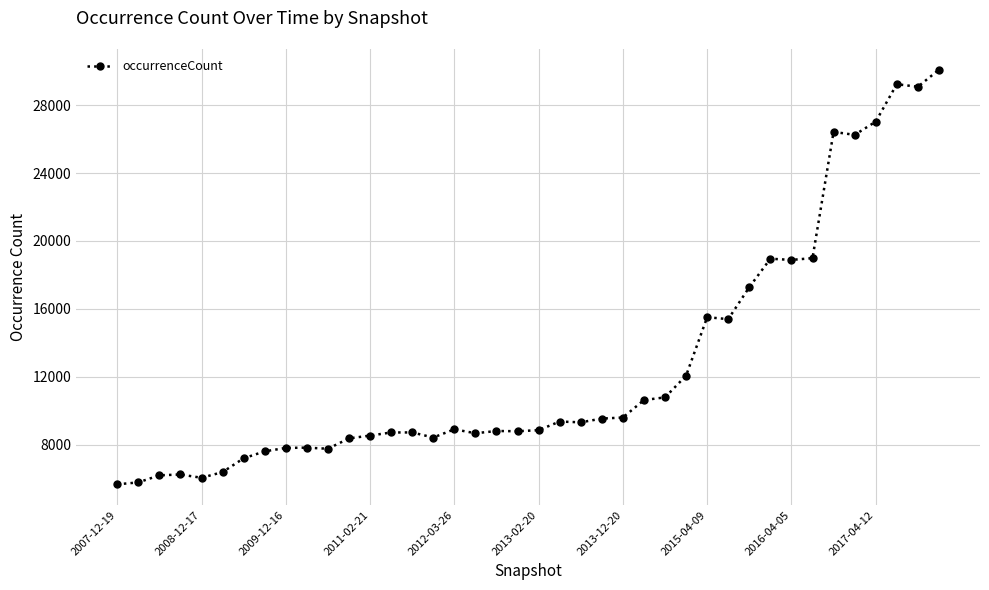

What is the smallest value displayed?

5659